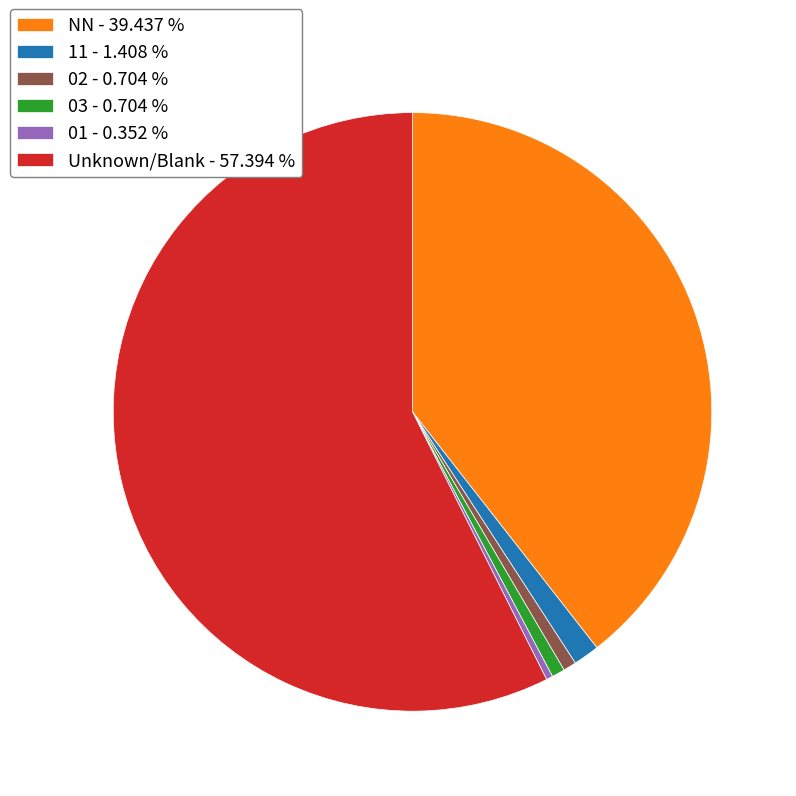

Does any single category account for the majority?

Yes